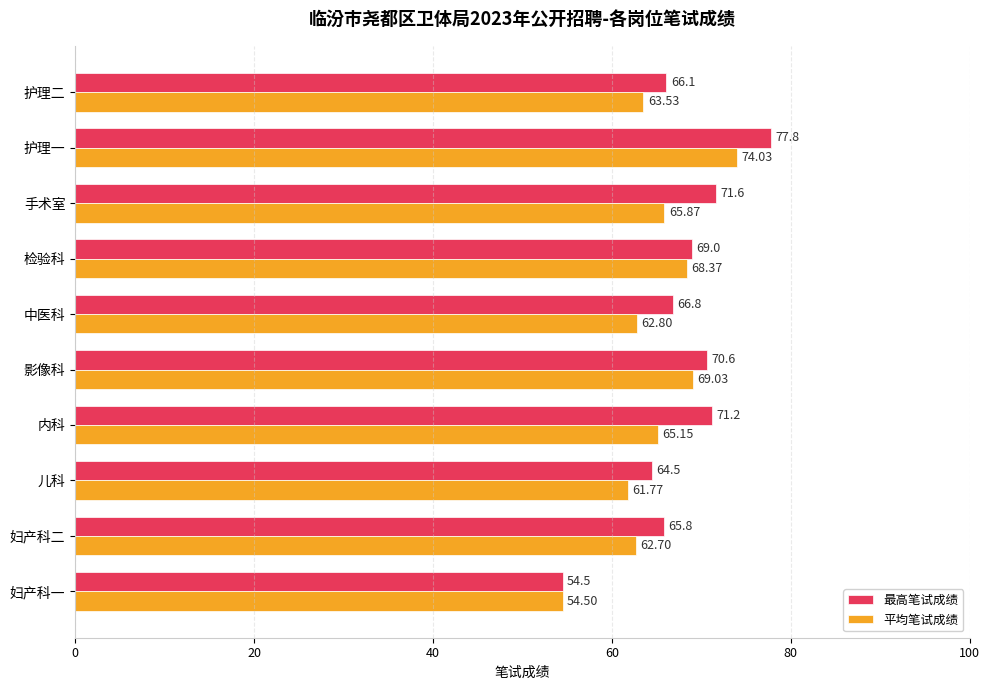

What is the maximum value for 平均笔试成绩?

74.0